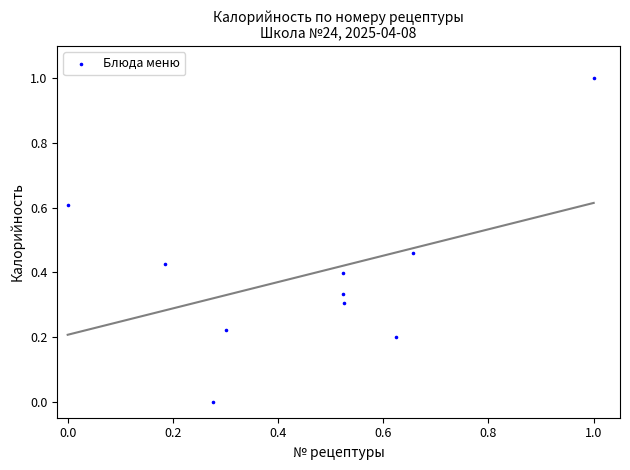

What is the range of X values (max minus min)?

1.0